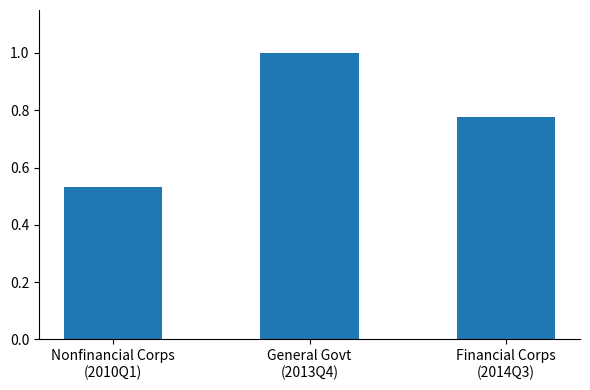

What is the sum of all values?

2.3